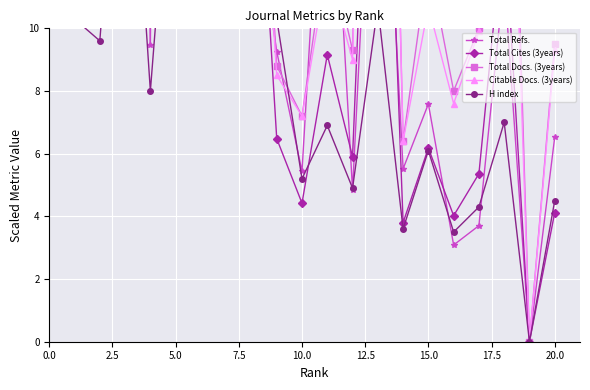

Which series ends up on top after the final intersection of Total Cites (3years) and Total Docs. (3years)?

Total Docs. (3years)